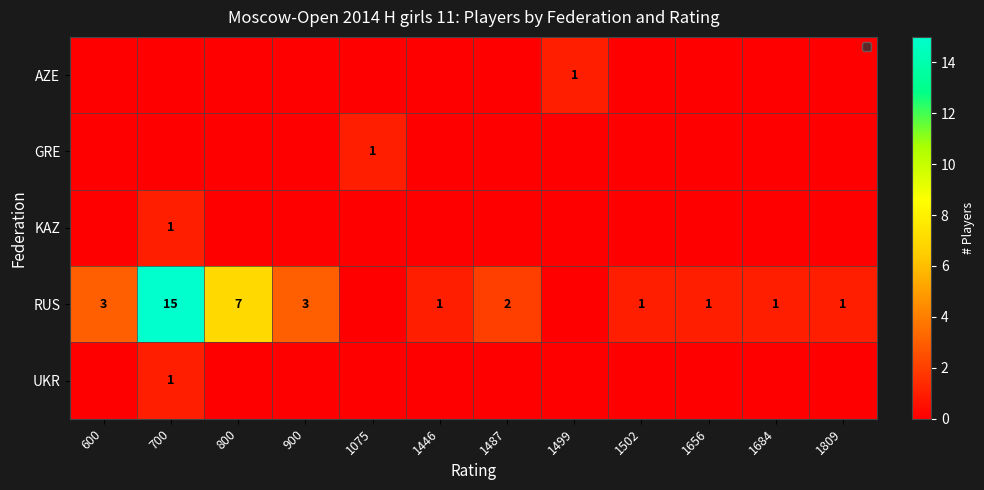

True or false: RUS has a value of 20 at 700.

False